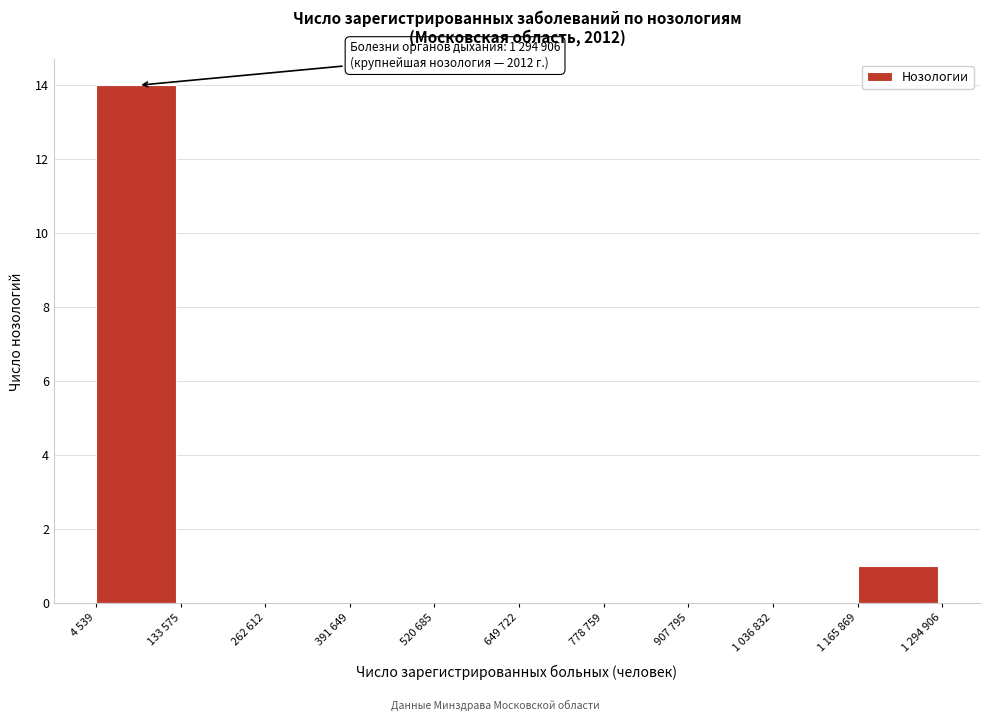

Reading right to left, what are all the values shown in this chart?

1 165 869=1	1 036 832=0	907 795=0	778 759=0	649 722=0	520 685=0	391 649=0	262 612=0	133 575=0	4 539=14